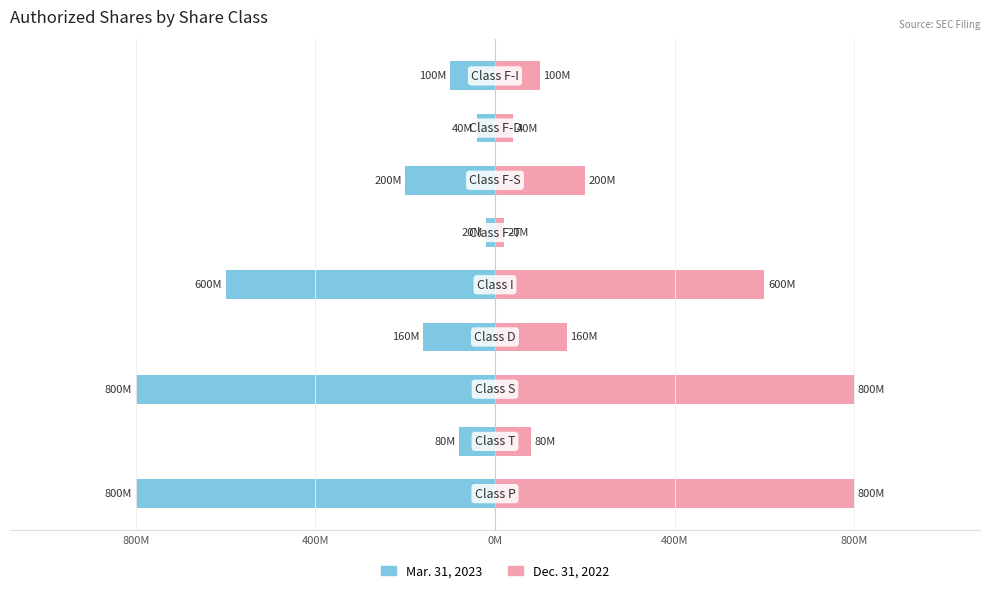

What is the minimum value for Dec. 31, 2022?

20000000